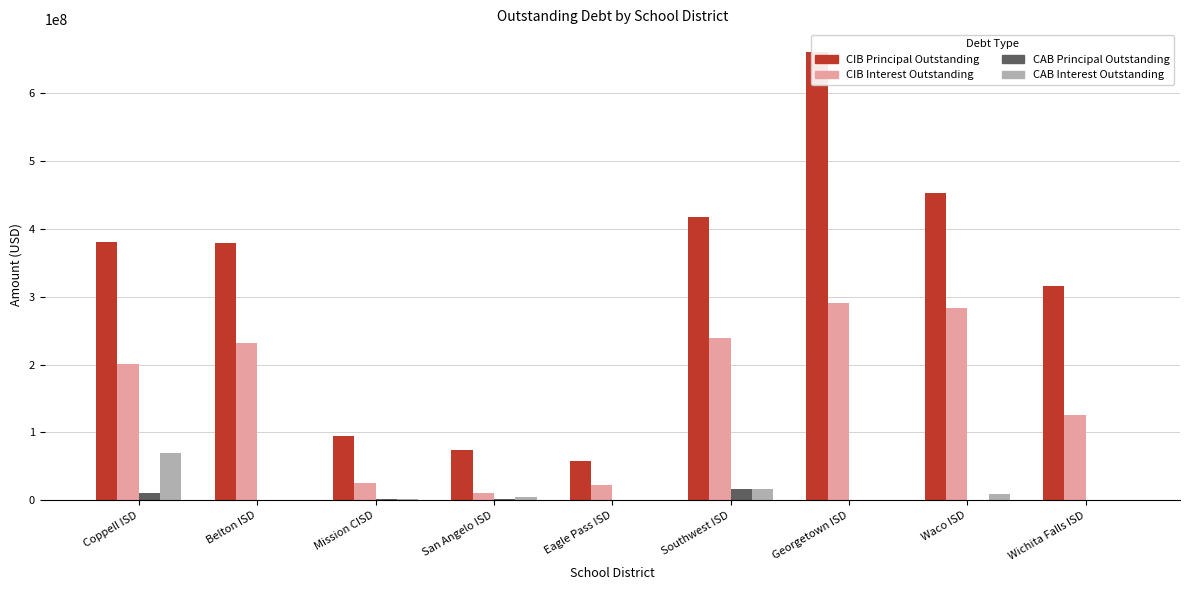

What position from the left is Belton ISD?

2